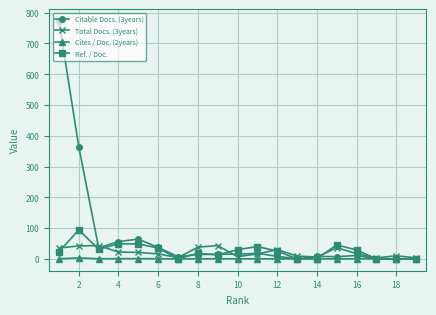

List the series in order of their peak value, lowest first.

Cites / Doc. (2years), Total Docs. (3years), Ref. / Doc., Citable Docs. (3years)